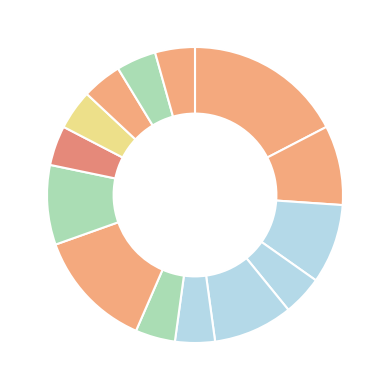

Is there a majority slice in this chart?

No